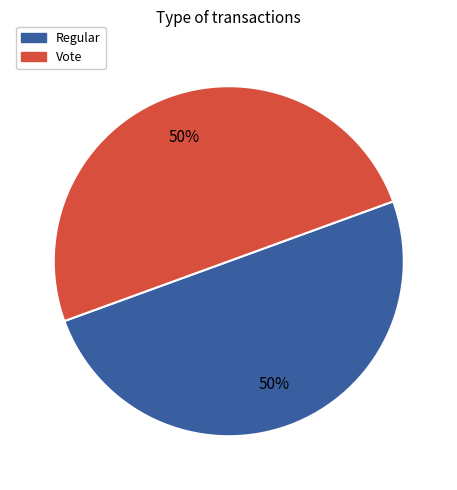

To the nearest percent, what is the combined percentage of Regular and Vote?

100%